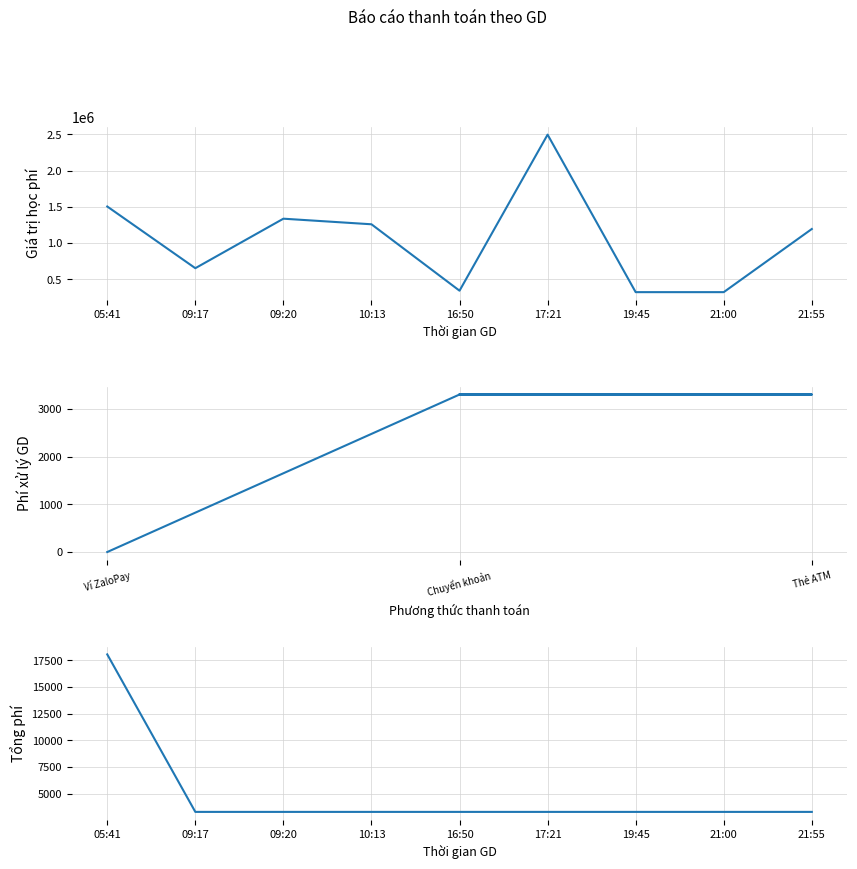

At which label does Tổng phí reach its minimum?

09:17